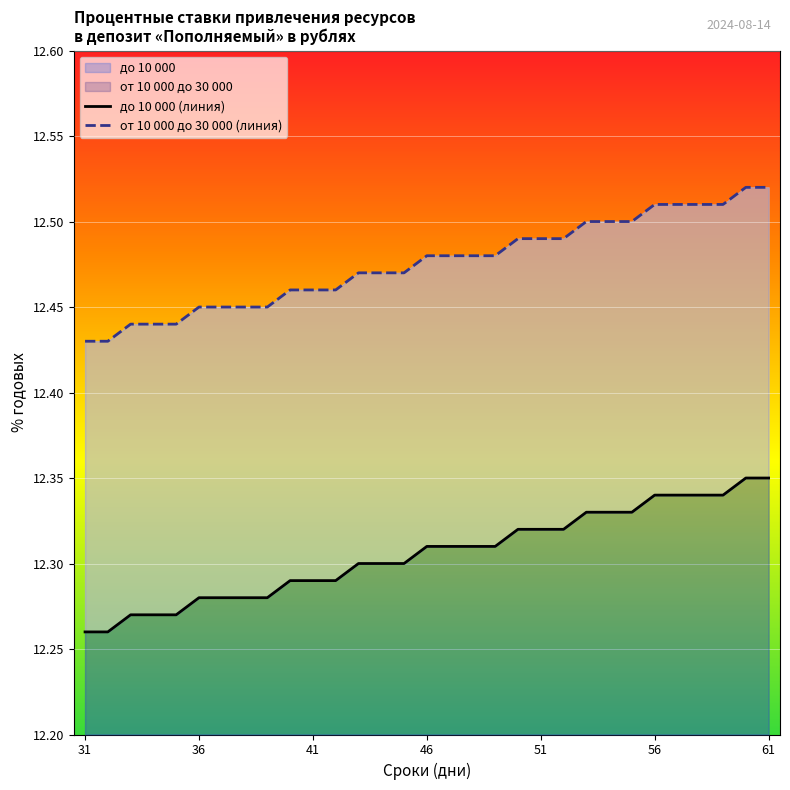

How many data points does each series have?

31